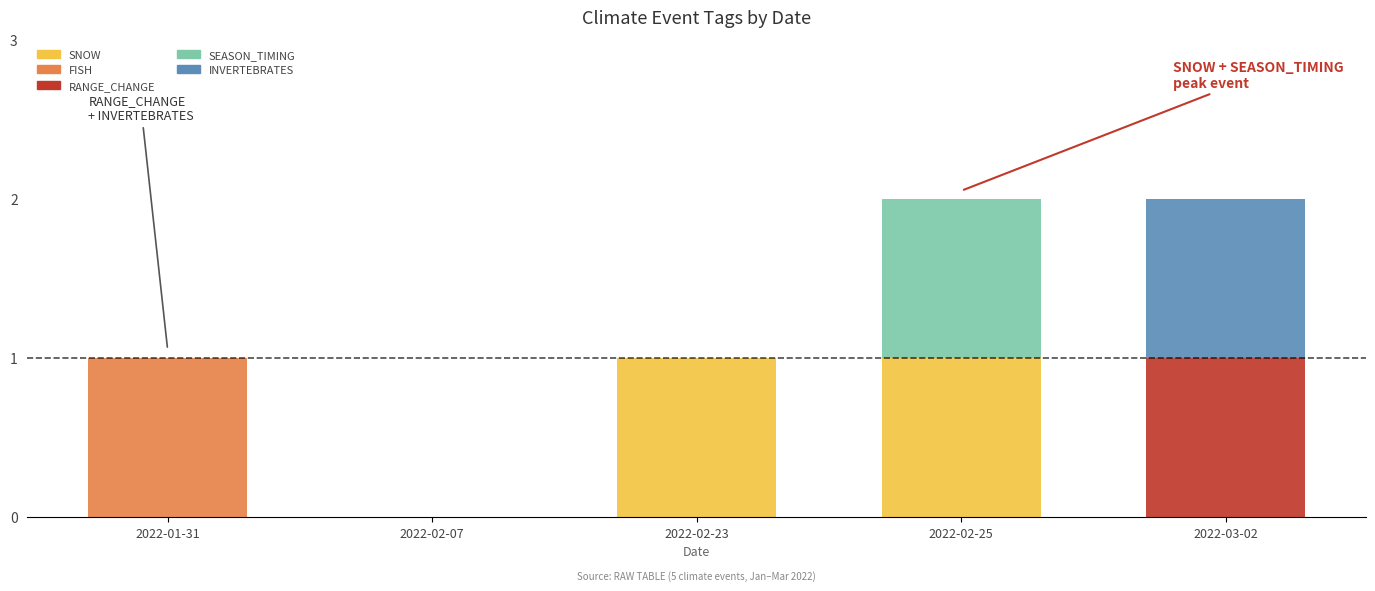

The SNOW series shows -1 at 2022-01-31. True or false?

False